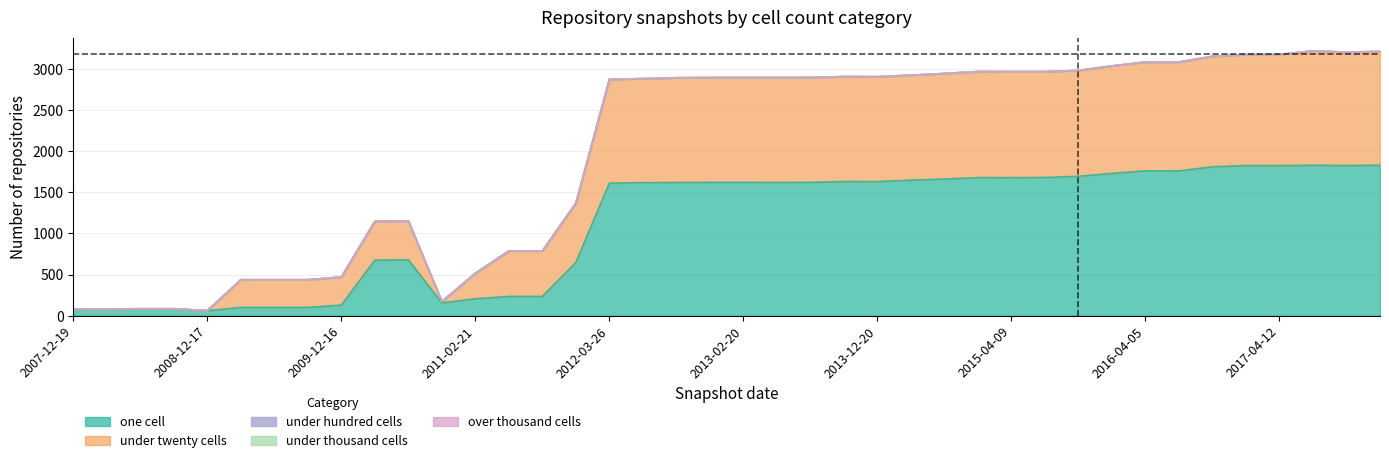

At which label does over_thousand_cells reach its peak?

2007-12-19